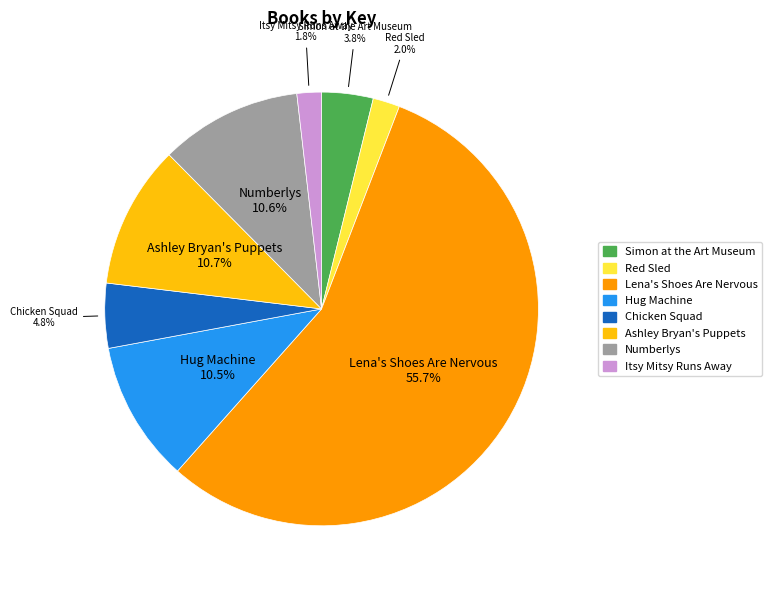

To the nearest percent, what portion does Itsy Mitsy Runs Away represent?

2%